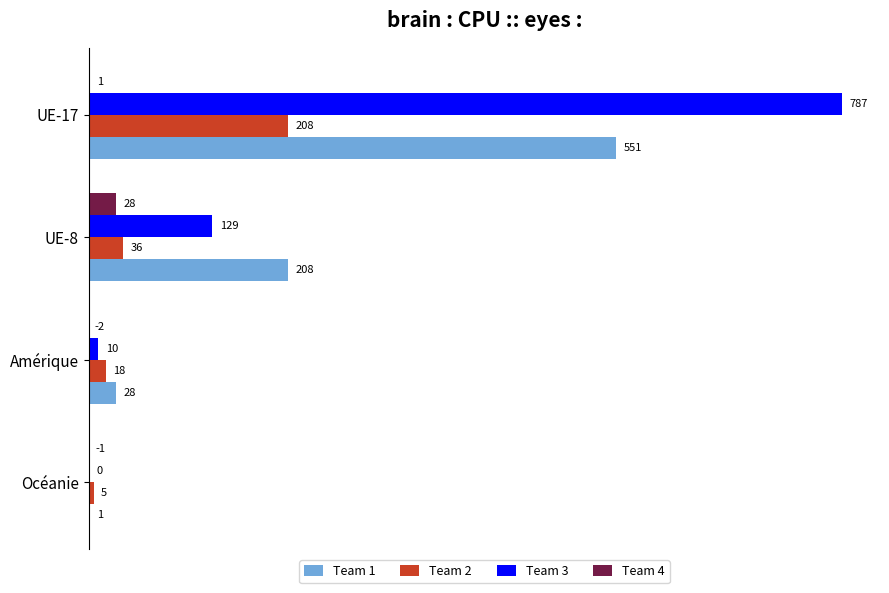

At which label is Team 4 closest to 13?

UE-17